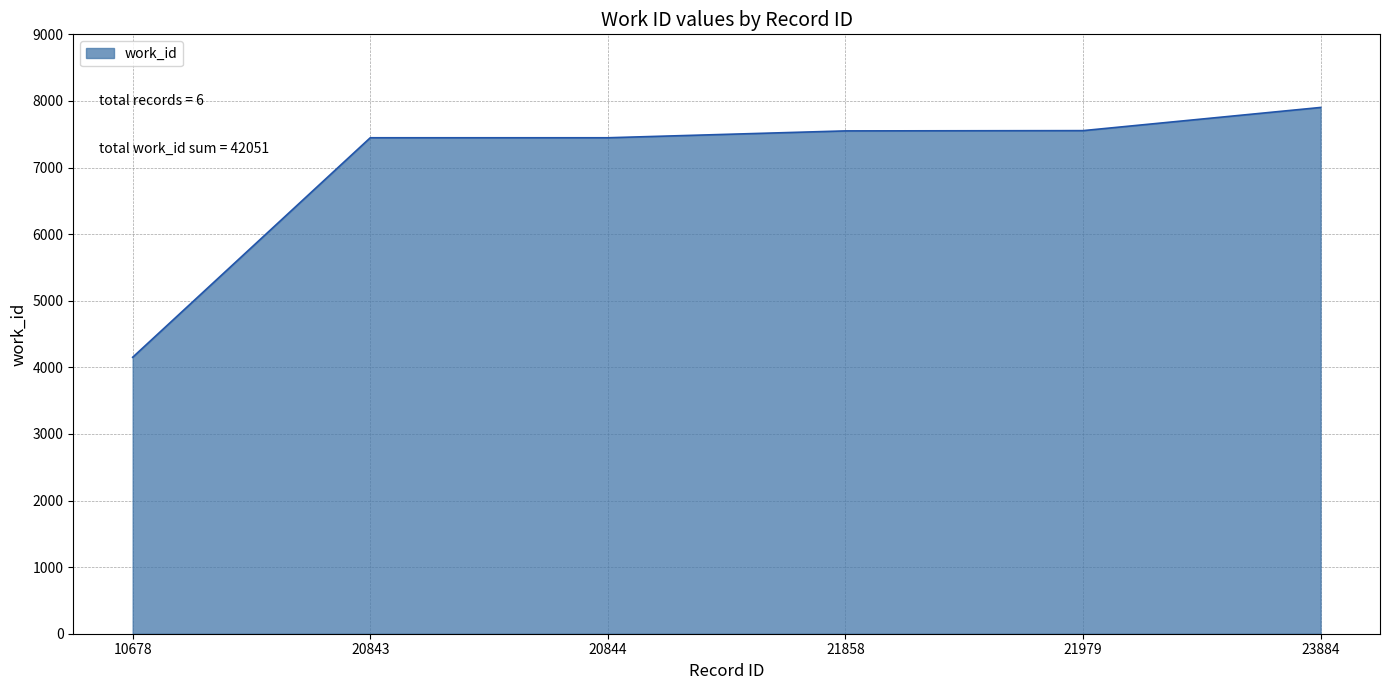

Is it true that the value at 10678 is 2688?

False